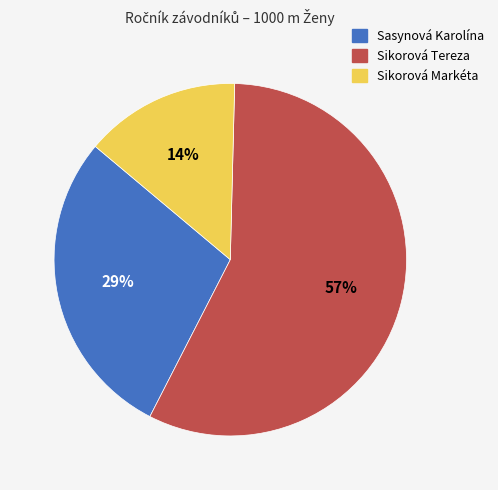

To the nearest percent, what is the difference between the Sikorová Tereza and Sikorová Markéta slice percentages?

43%